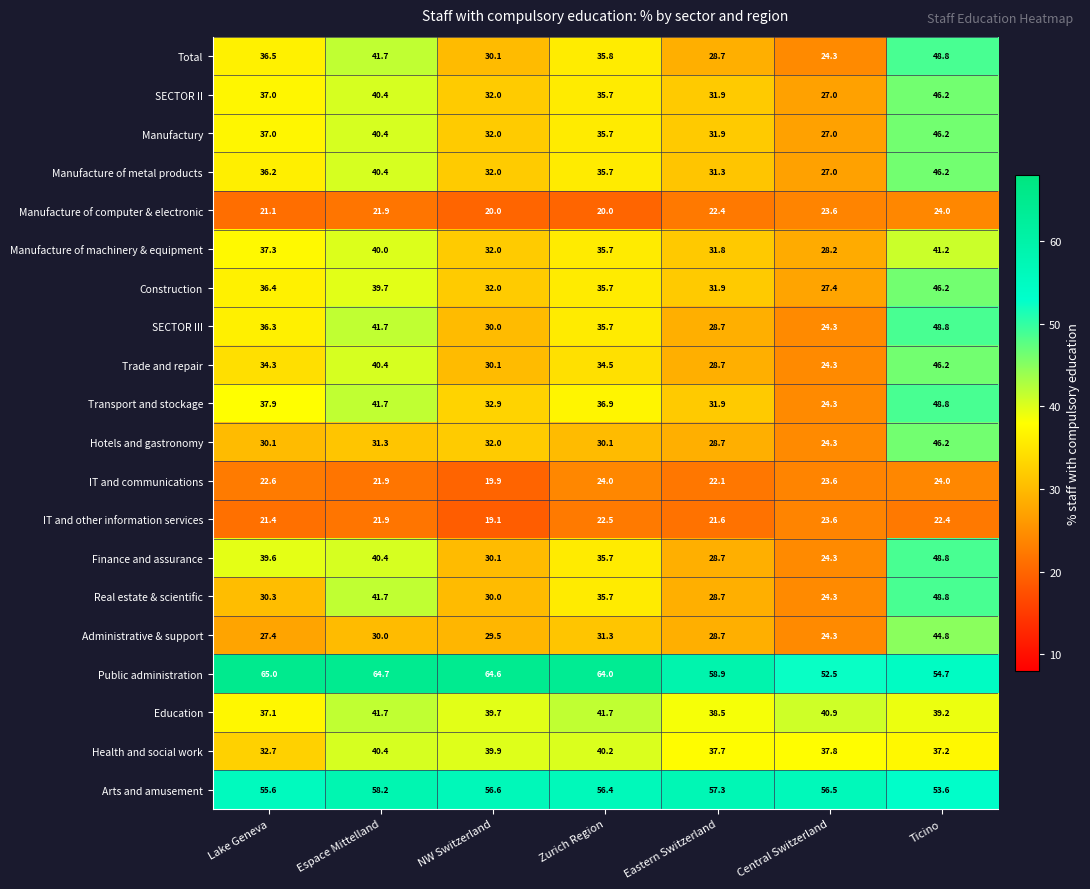

Between Lake Geneva and Central Switzerland, which series saw the biggest shift?

Finance and assurance